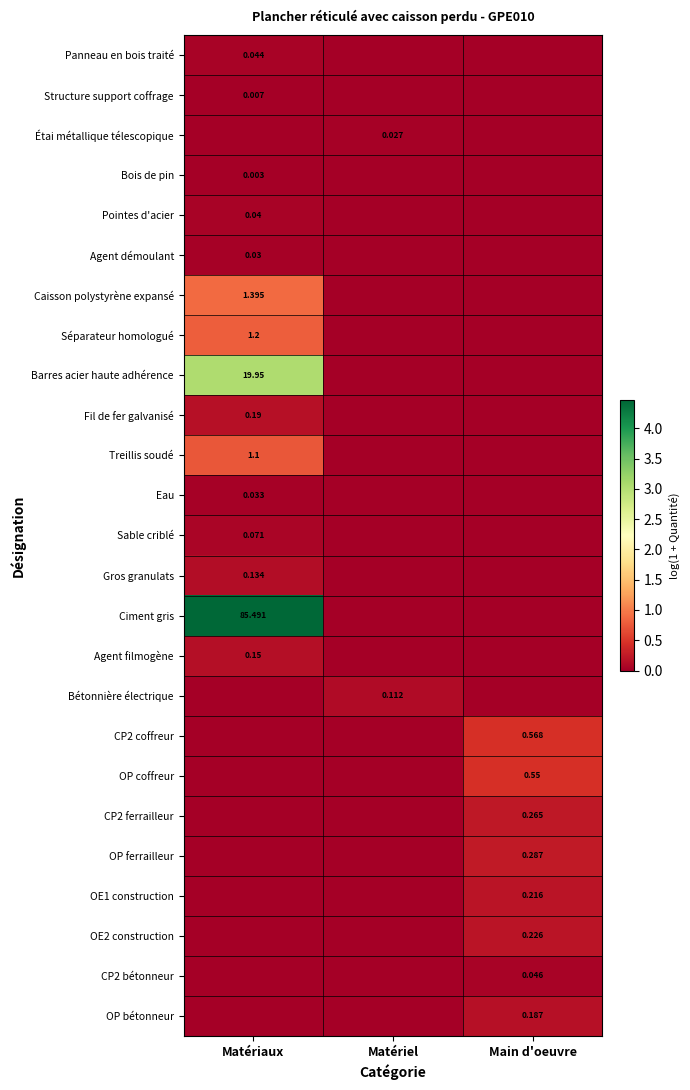

Between Matériaux and Matériel, which series saw the biggest shift?

Ciment gris